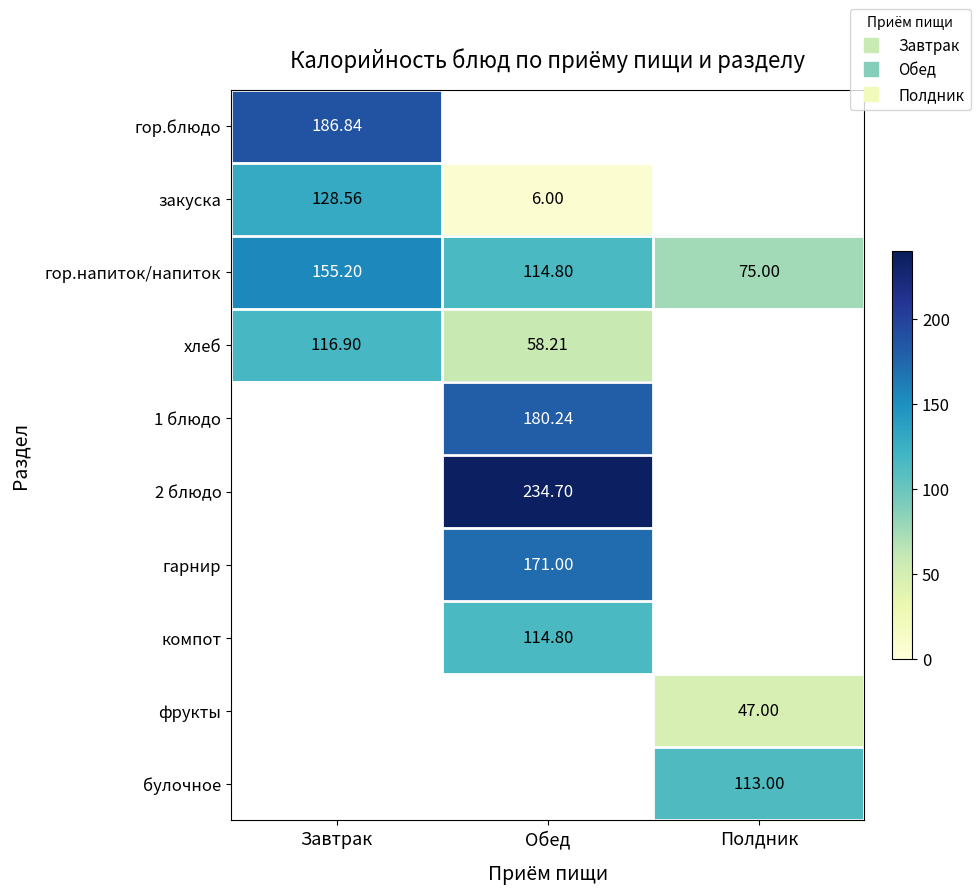

Which series changed the most between Завтрак and Полдник?

гор.напиток/напиток